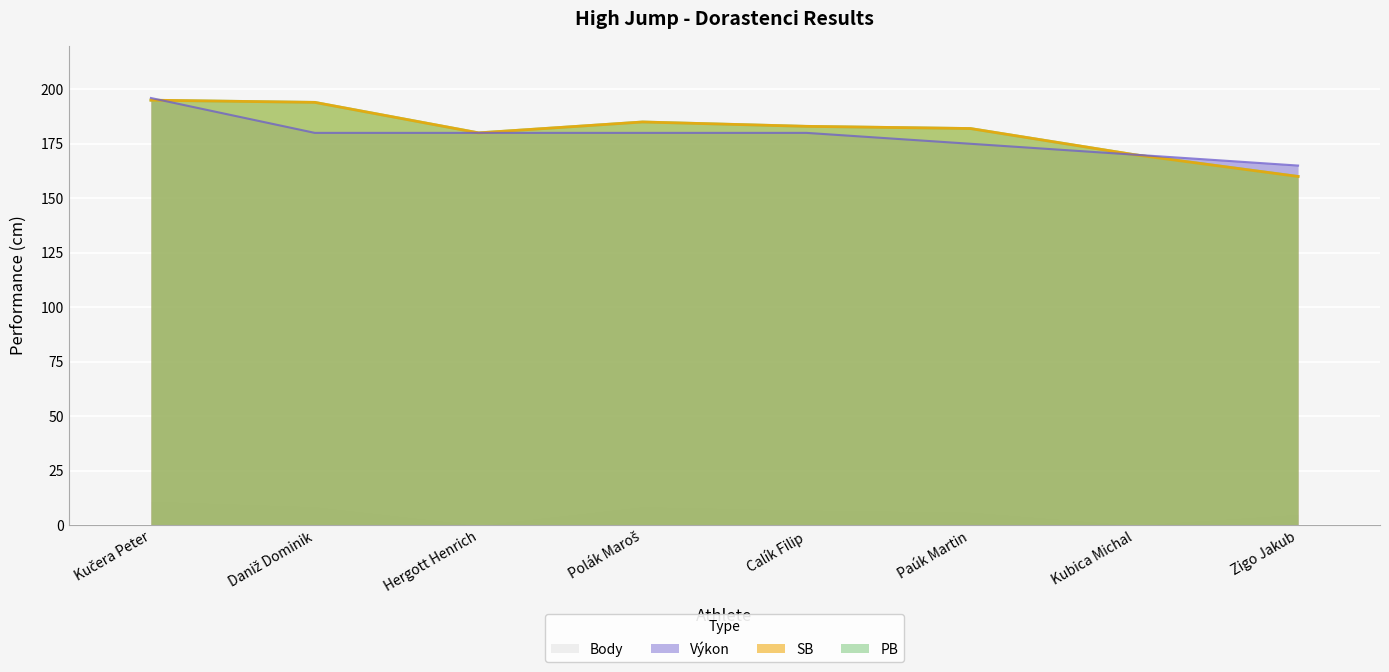

In SB, how many points are lower than both neighbors (excluding endpoints)?

1